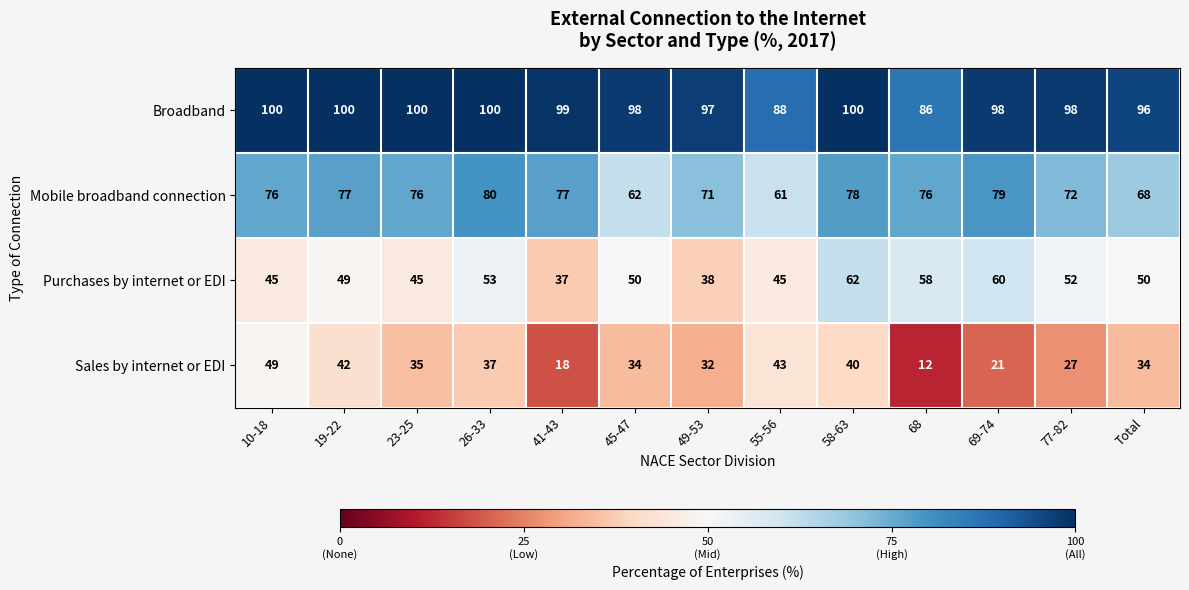

Which series has the largest range (max minus min)?

Sales by internet or EDI